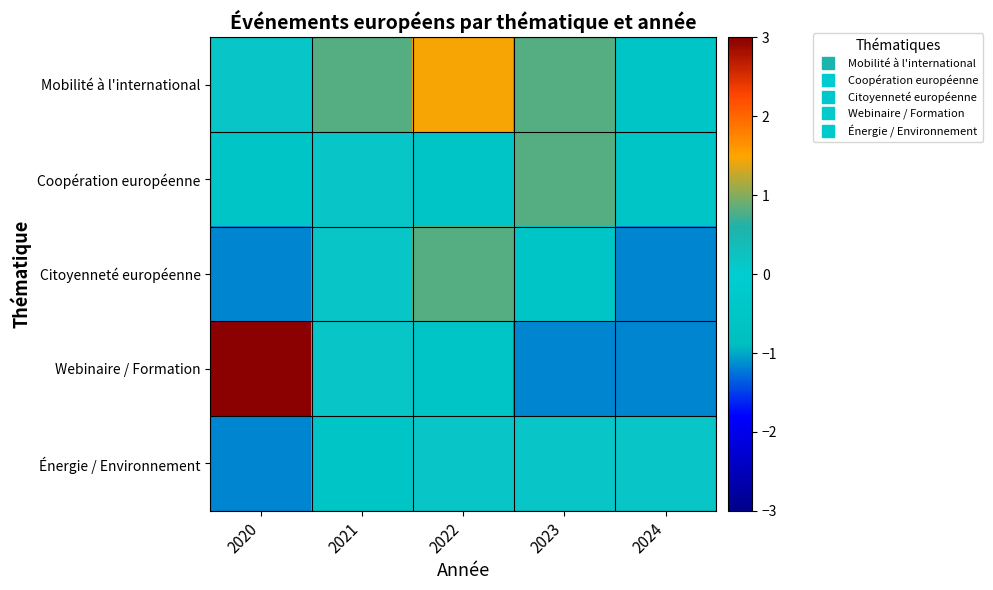

Reading right to left, extract all data points from this chart.

Mobilité à l'international: 2024=-0.5	2023=0.8	2022=1.5	2021=0.8	2020=0.2
Coopération européenne: 2024=-0.5	2023=0.8	2022=-0.5	2021=0.2	2020=-0.5
Citoyenneté européenne: 2024=-1.1	2023=-0.5	2022=0.8	2021=0.2	2020=-1.1
Webinaire / Formation: 2024=-1.1	2023=-1.1	2022=-0.5	2021=0.2	2020=3.0
Énergie / Environnement: 2024=0.2	2023=0.2	2022=0.2	2021=-0.5	2020=-1.1